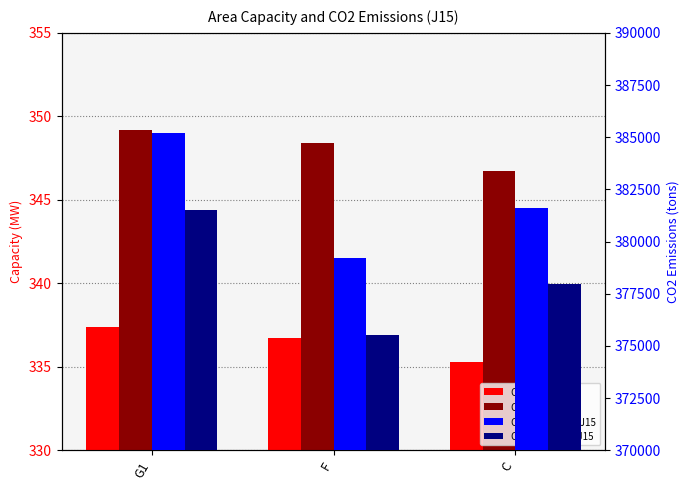

What are all the series names shown in the legend?

CAP_SUM_J15, CAP_WIN_J15, CO2_NG_SUM_J15, CO2_NG_WIN_J15